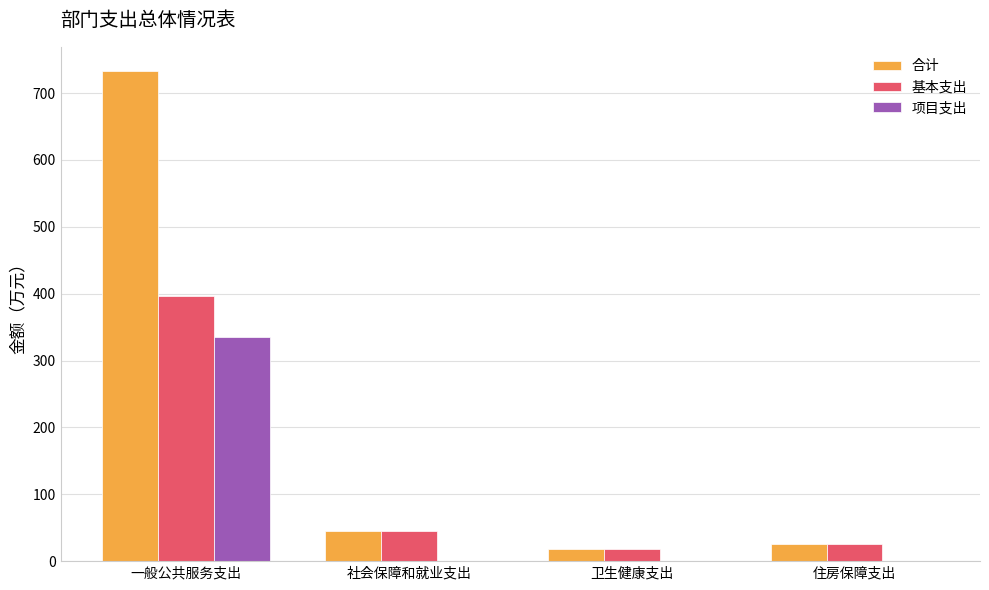

Are the bars grouped side by side (vs. stacked)?

Yes